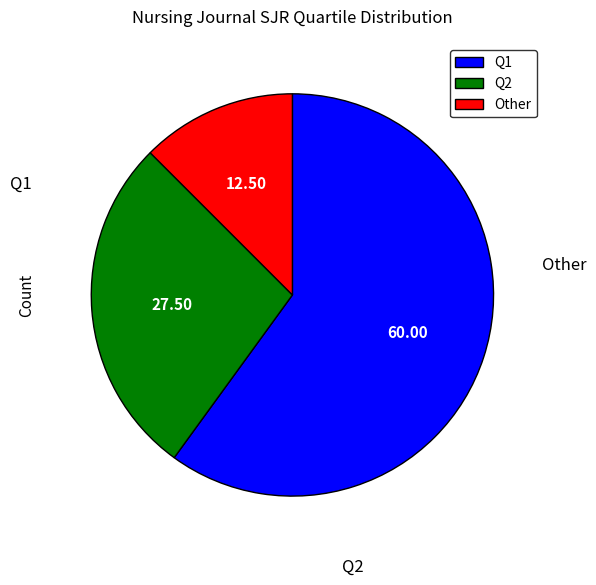

Is there a majority slice in this chart?

Yes